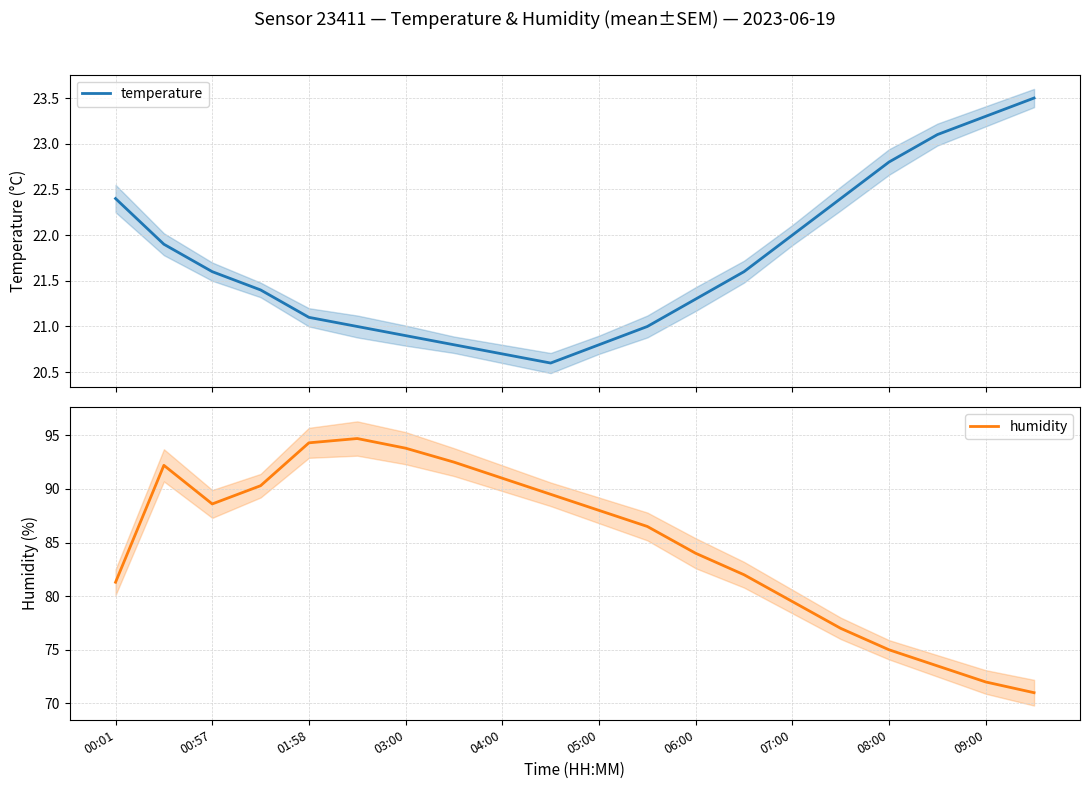

Which category has the lowest value in the humidity series?

19